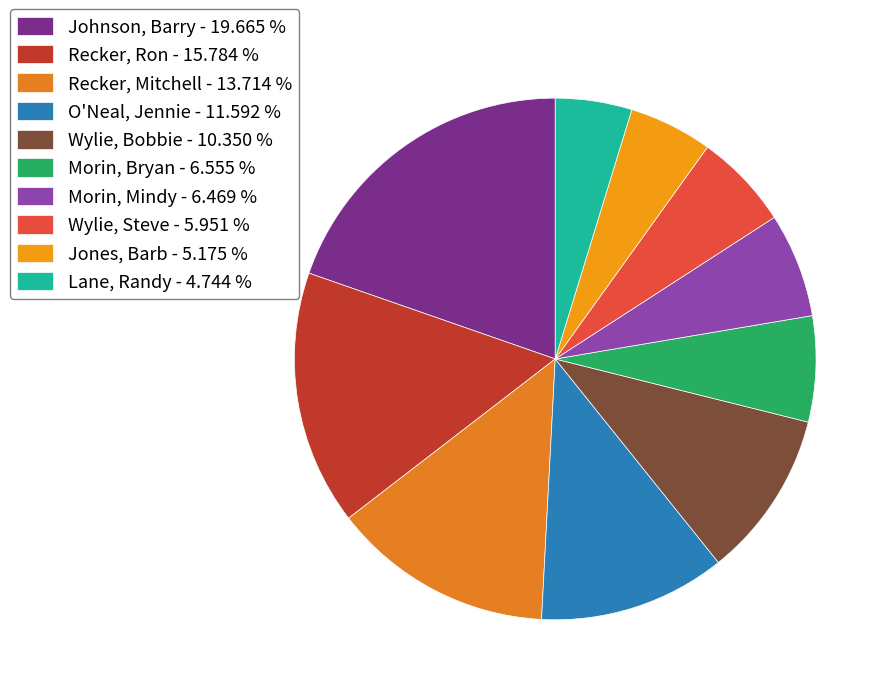

The Recker, Ron slice represents 22% of the pie. True or false?

False